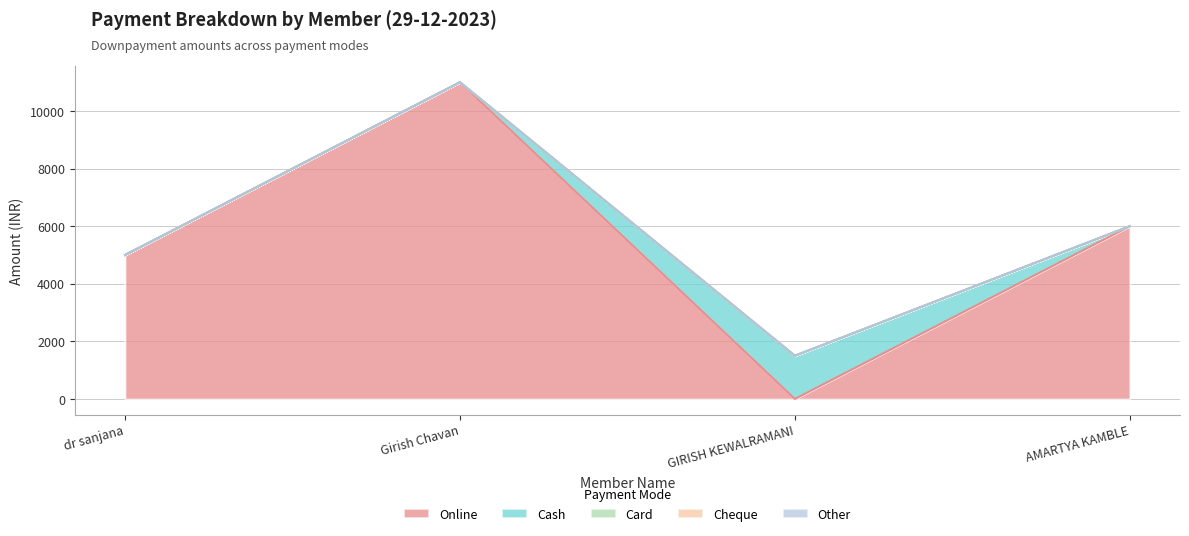

Reading left to right, what are all the values shown in this chart?

Online: dr sanjana=5000	Girish Chavan=11000	GIRISH KEWALRAMANI=0	AMARTYA KAMBLE=6000
Cash: dr sanjana=0	Girish Chavan=0	GIRISH KEWALRAMANI=1500	AMARTYA KAMBLE=0
Card: dr sanjana=0	Girish Chavan=0	GIRISH KEWALRAMANI=0	AMARTYA KAMBLE=0
Cheque: dr sanjana=0	Girish Chavan=0	GIRISH KEWALRAMANI=0	AMARTYA KAMBLE=0
Other: dr sanjana=0	Girish Chavan=0	GIRISH KEWALRAMANI=0	AMARTYA KAMBLE=0